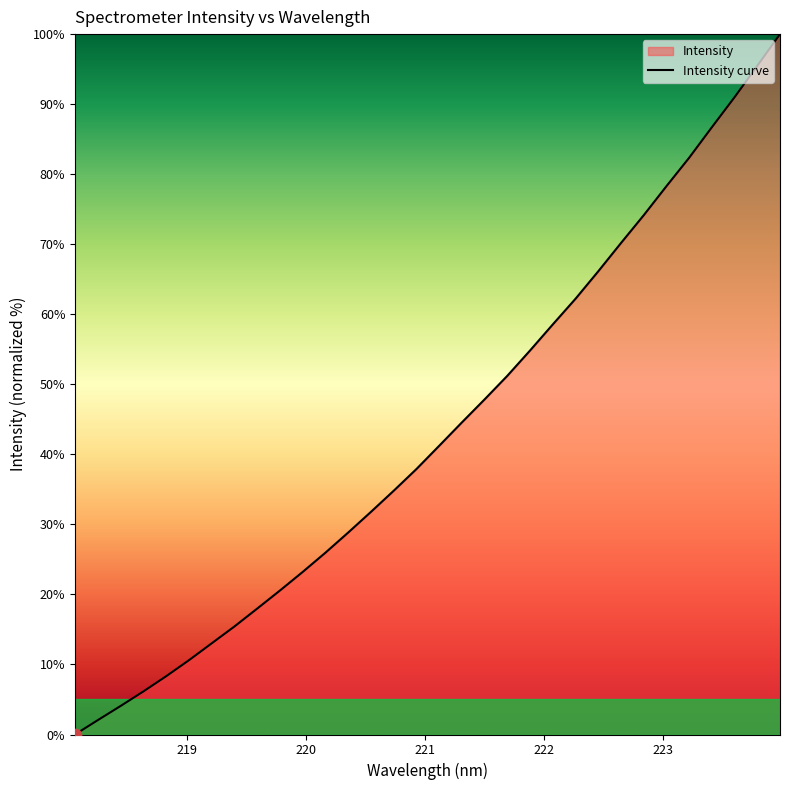

What is the greatest value displayed?

100.0